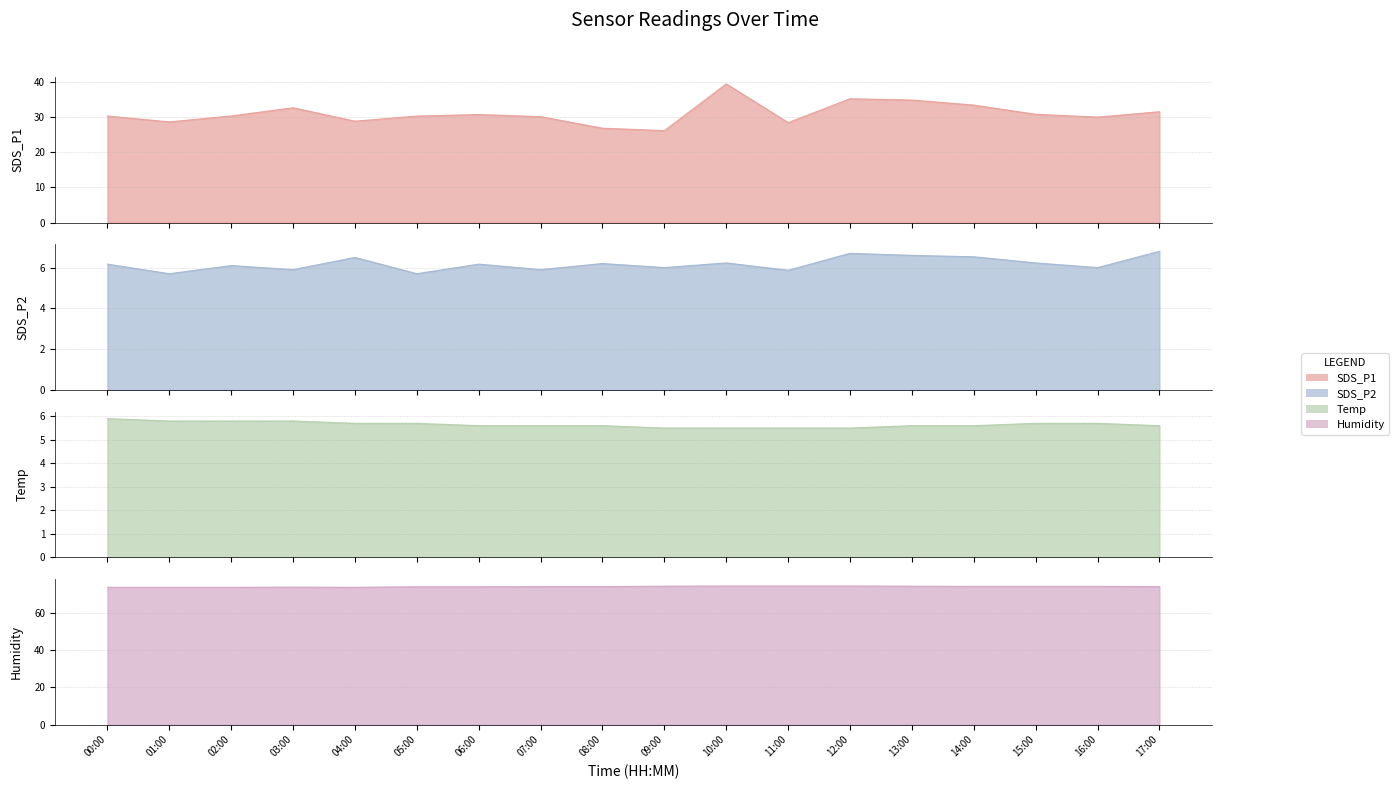

At which label is Humidity closest to 74?

03:00